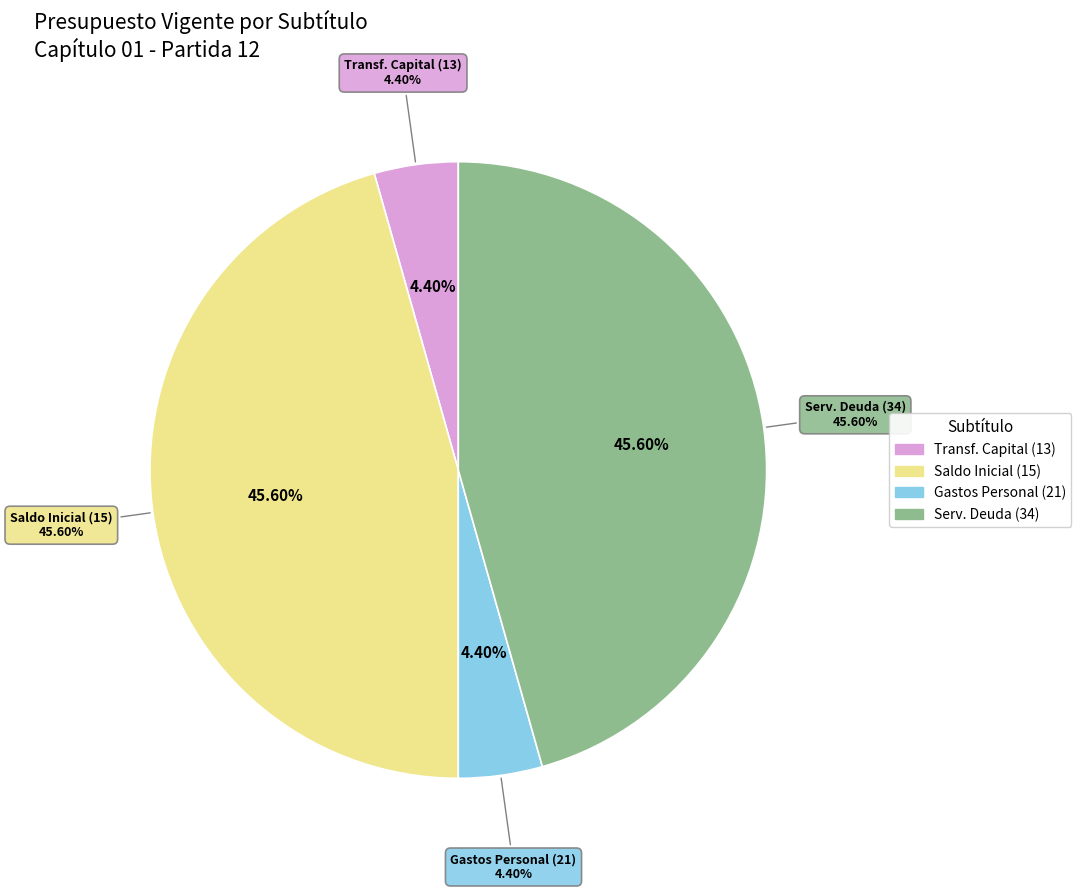

What is the ratio of the value at SERVICIO DE LA DEUDA (34) to the value at GASTOS EN PERSONAL (21)?

10.4